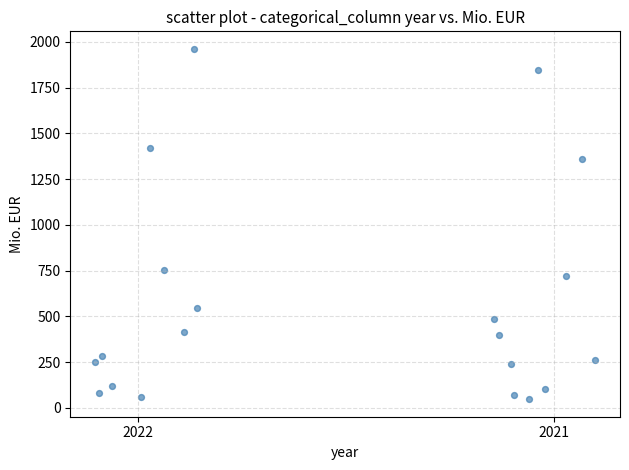

What Y value in the scatter plot is closest to 1004?

751.4